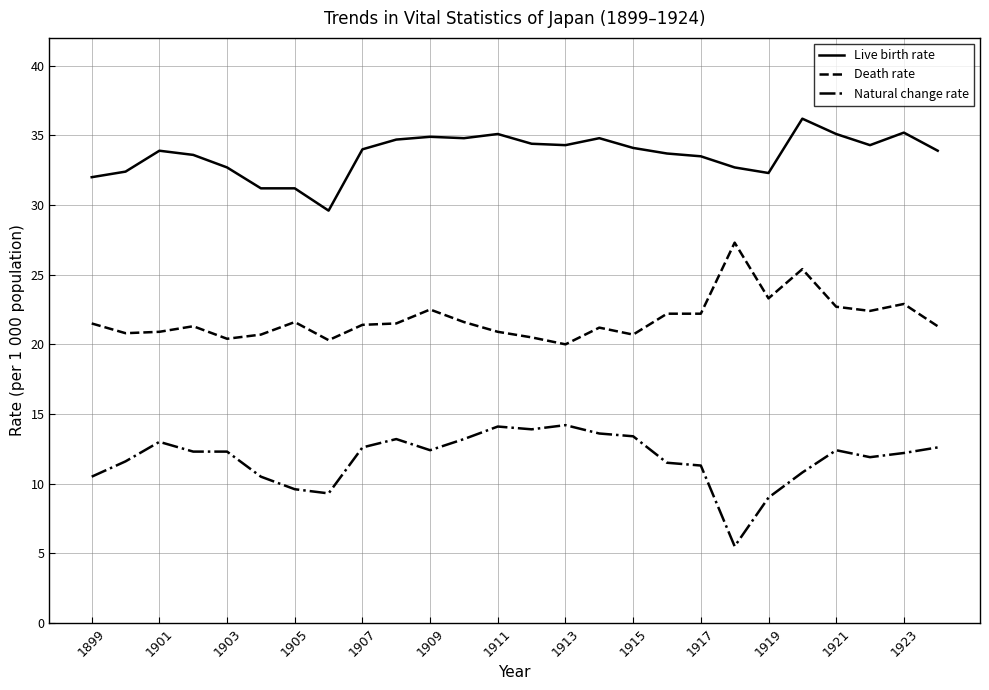

Which series has the largest range (max minus min)?

Natural change rate